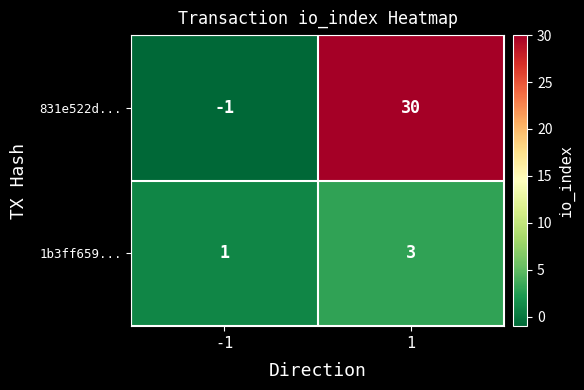

How many distinct data groups are displayed?

2